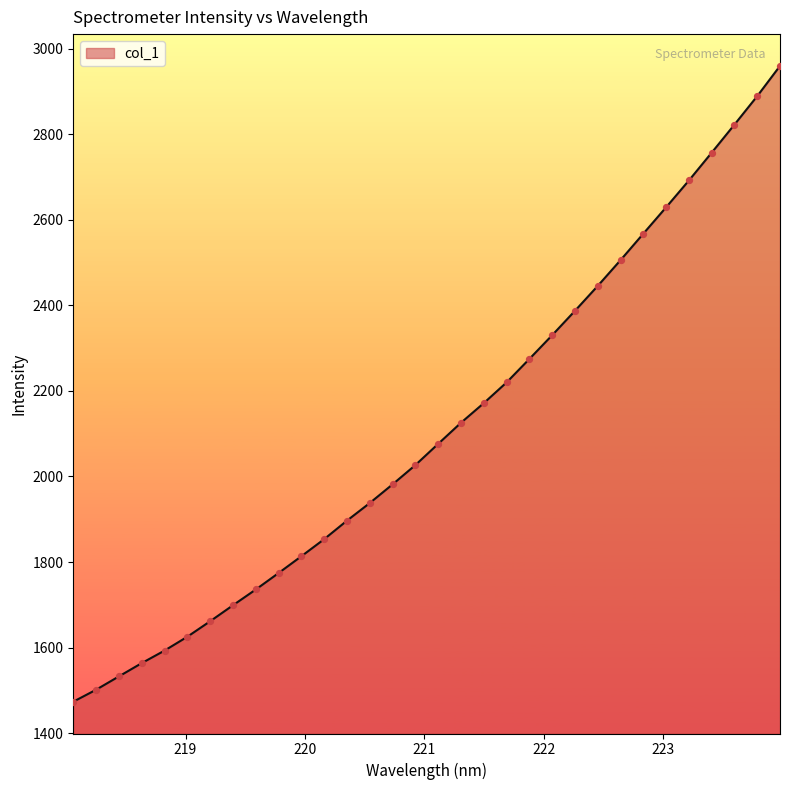

What is the greatest value displayed?

2959.4